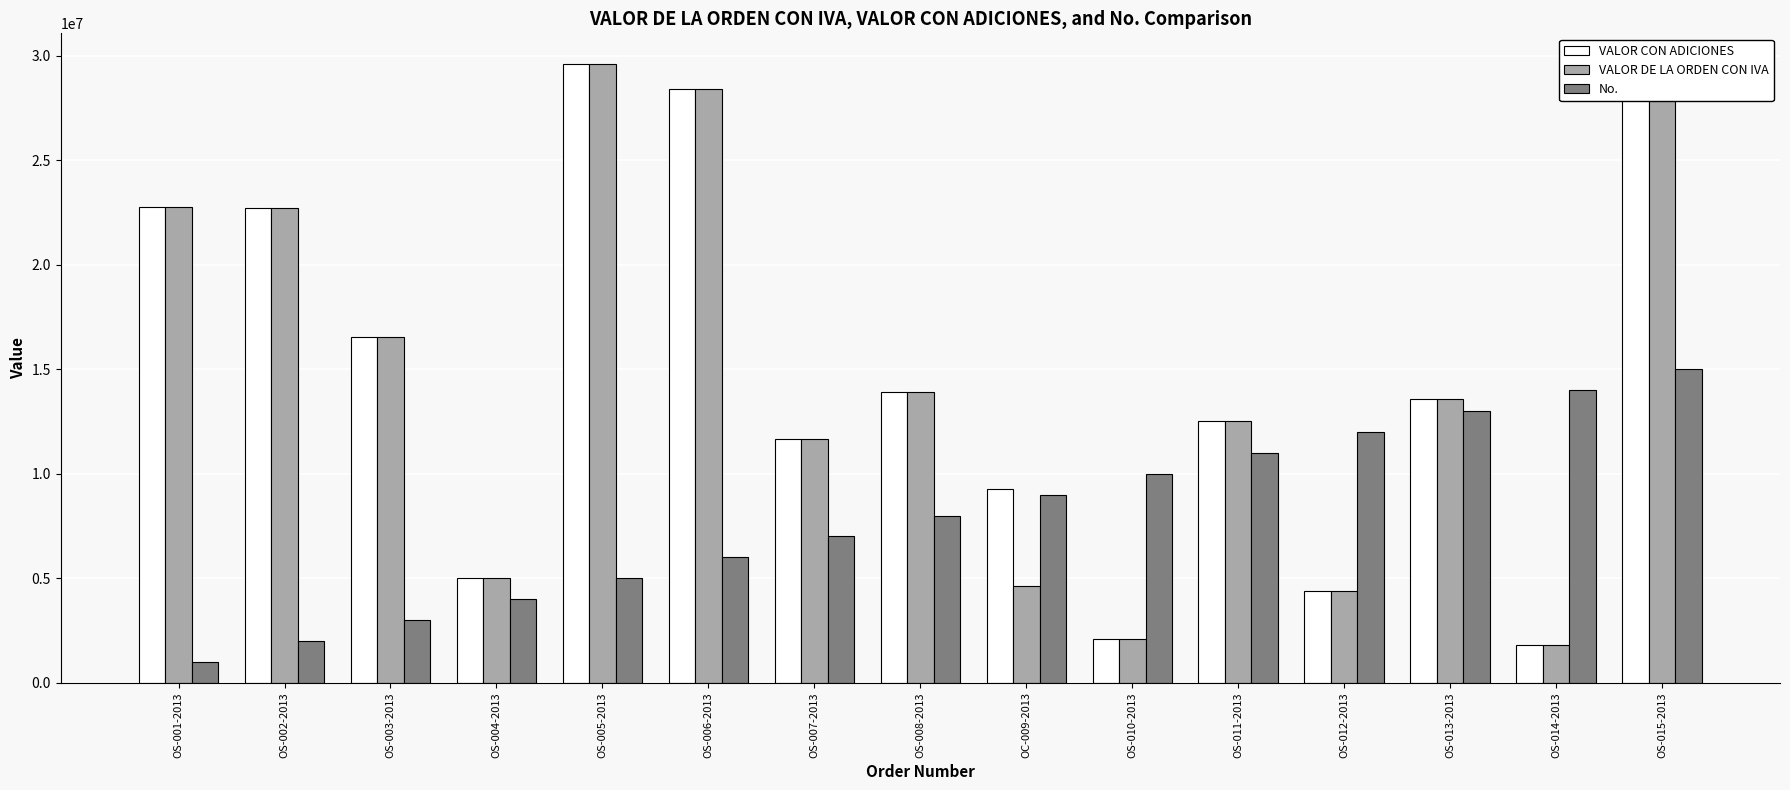

How many groups of bars are there?

15